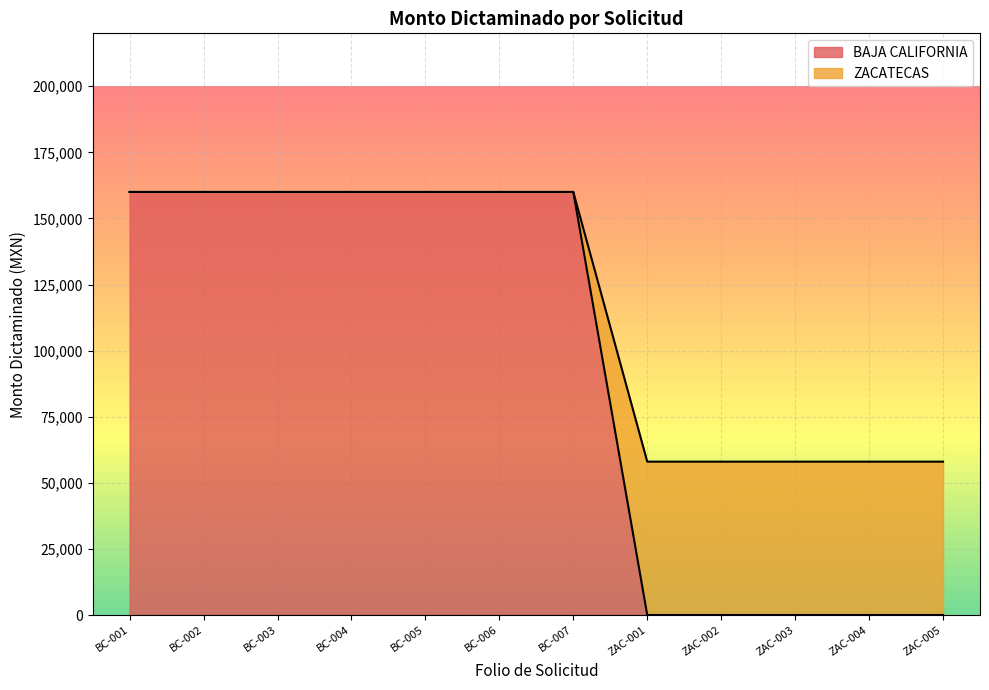

Which label corresponds to the smallest value in the chart?

ZAC-001